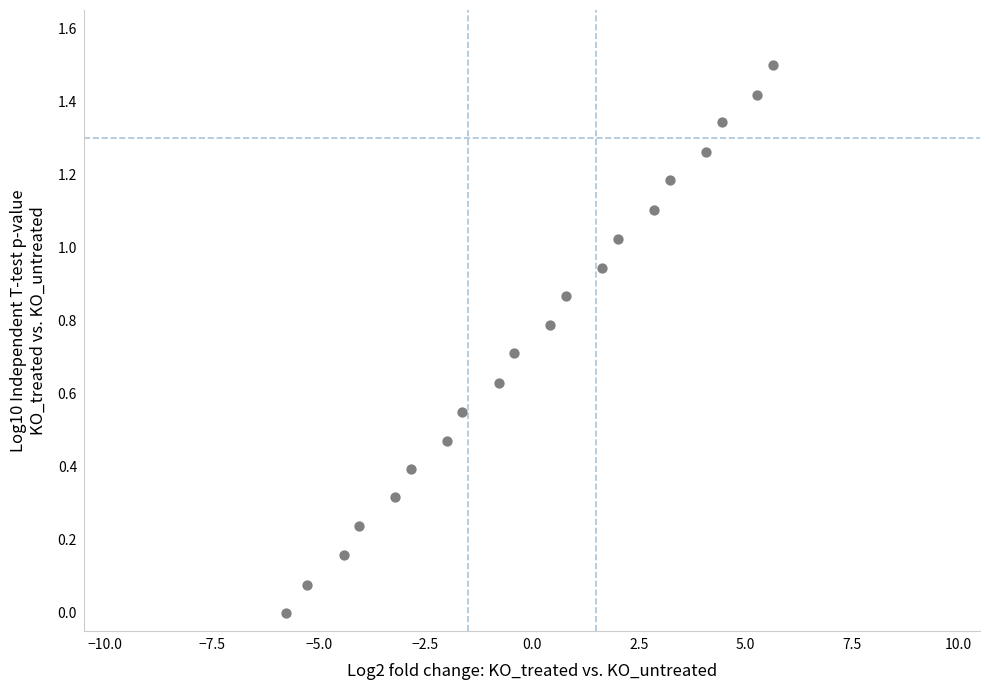

Count the number of points in this scatter plot.

20